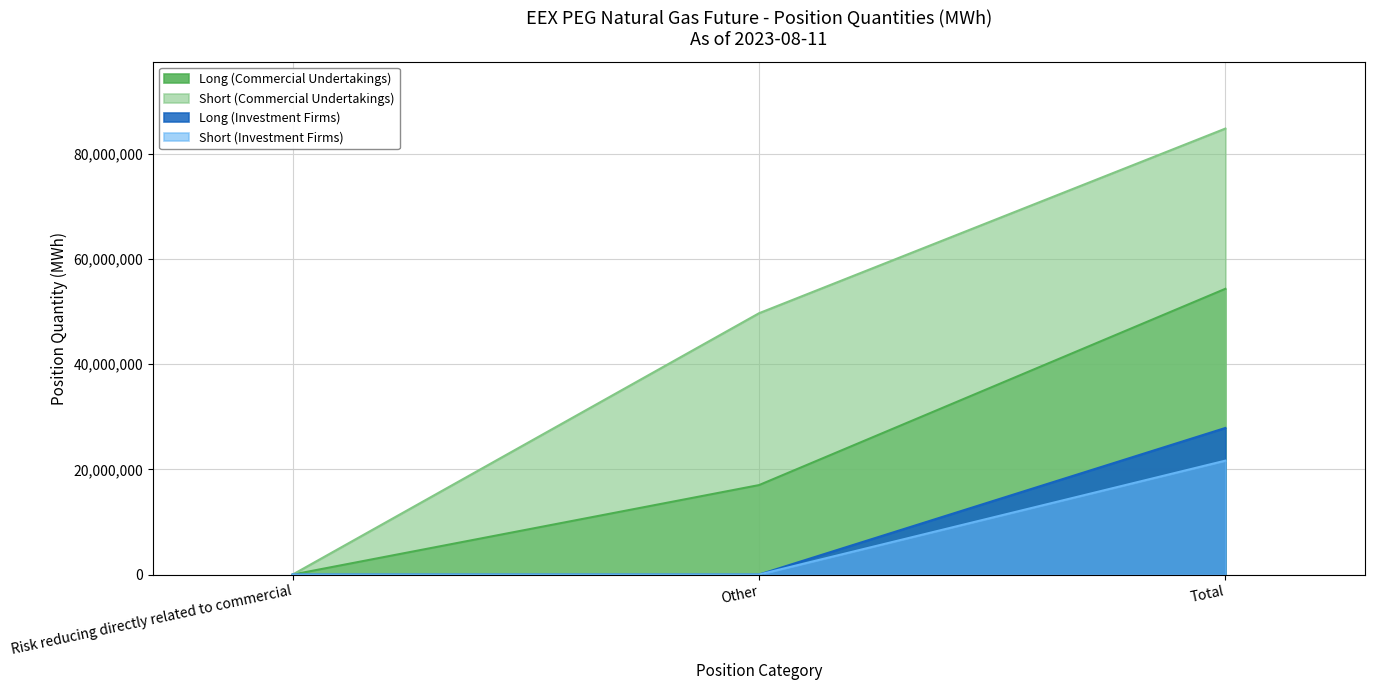

Read the Short (Investment Firms) value at Total, to the nearest 10.

21667620